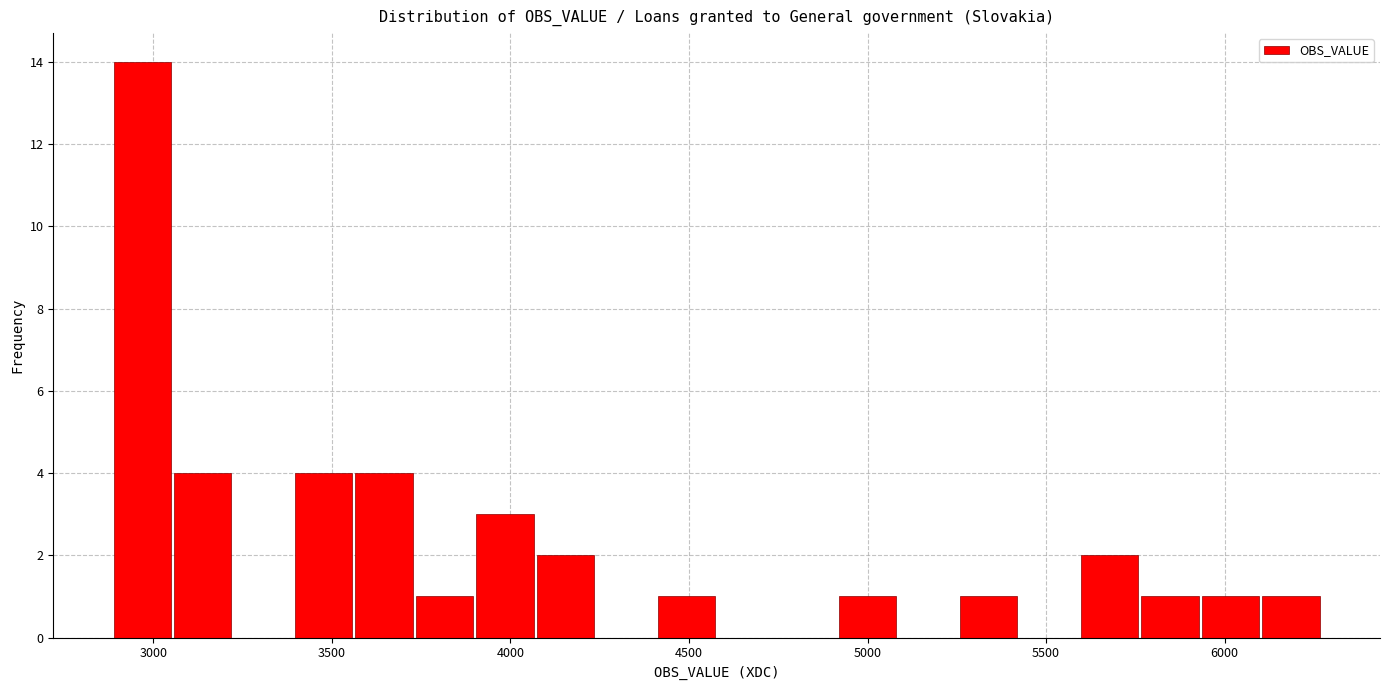

Around what value on the x-axis is the tallest bar? Give the approximate position of its centre, as read against the axis.

2950